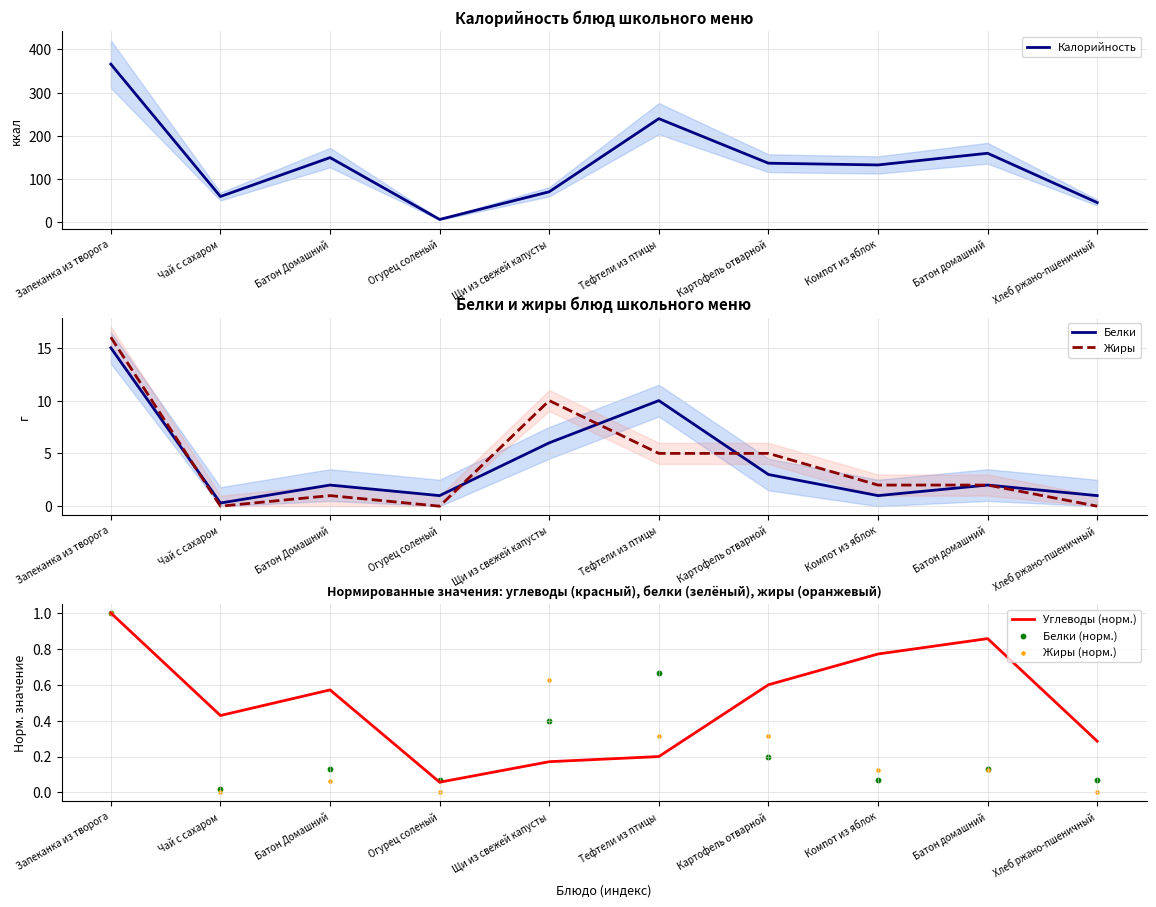

At which category is the sum across all series the highest?

Запеканка из творога